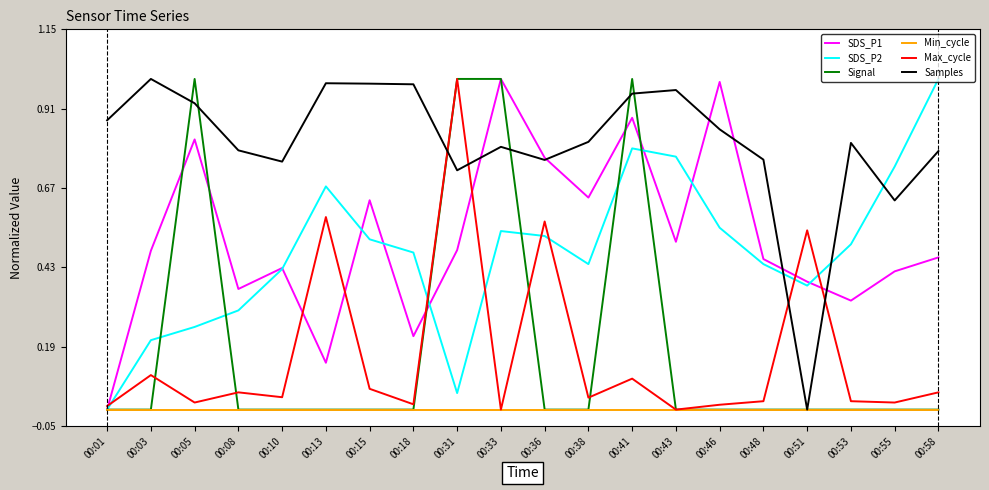

Which series changed the most between 00:01 and 00:41?

Signal